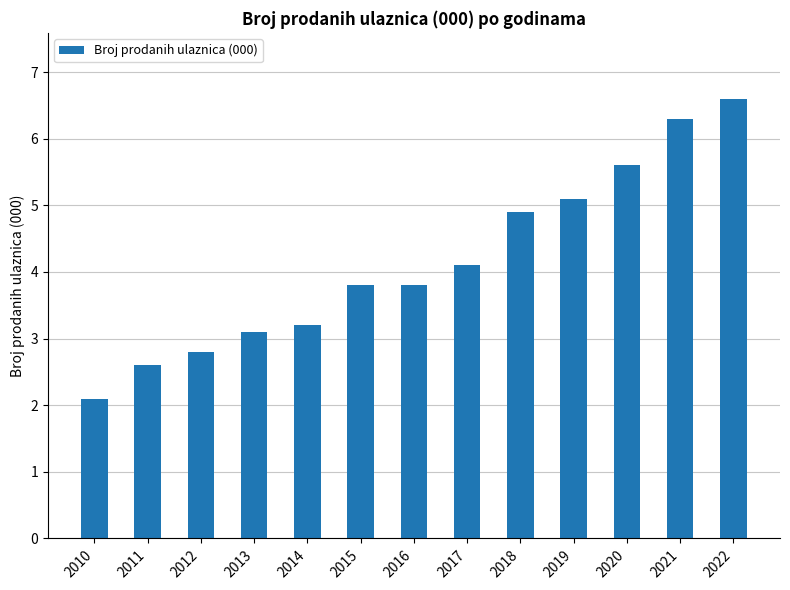

What is the smallest value displayed?

2.1